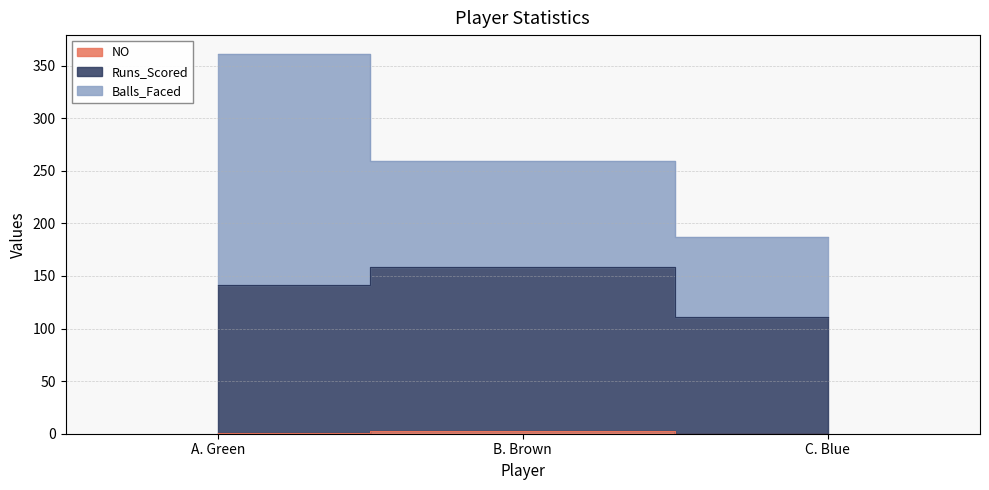

Which series has the largest total across all categories?

Runs_Scored